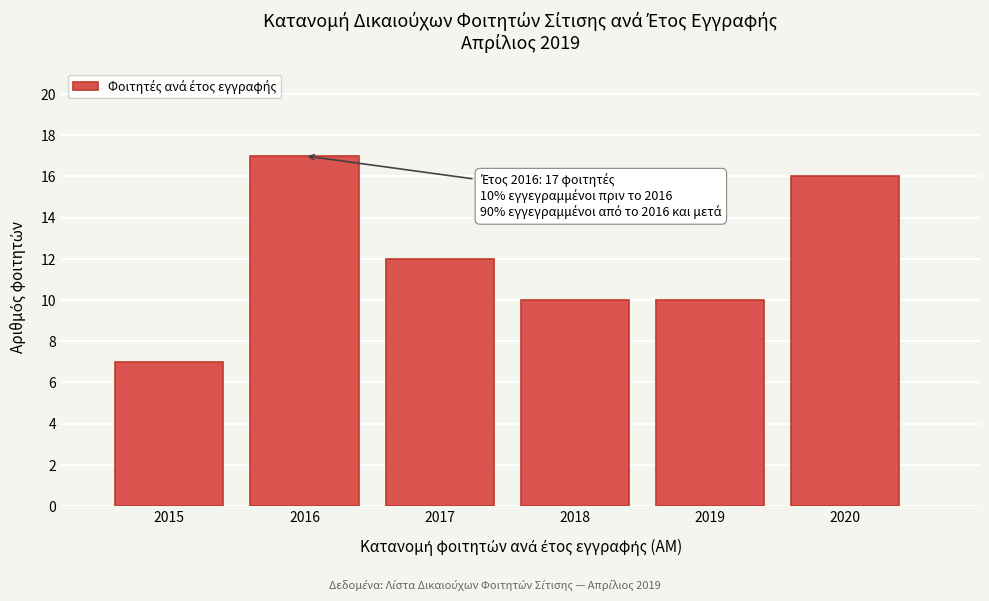

Reading left to right, list all the values displayed in this chart.

7	17	12	10	10	16